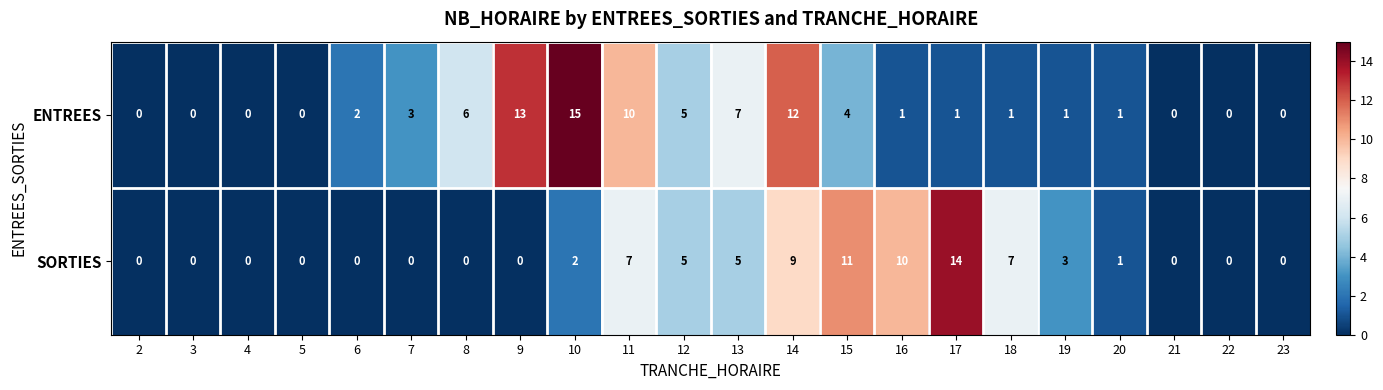

At which category is the sum across all series the highest?

14